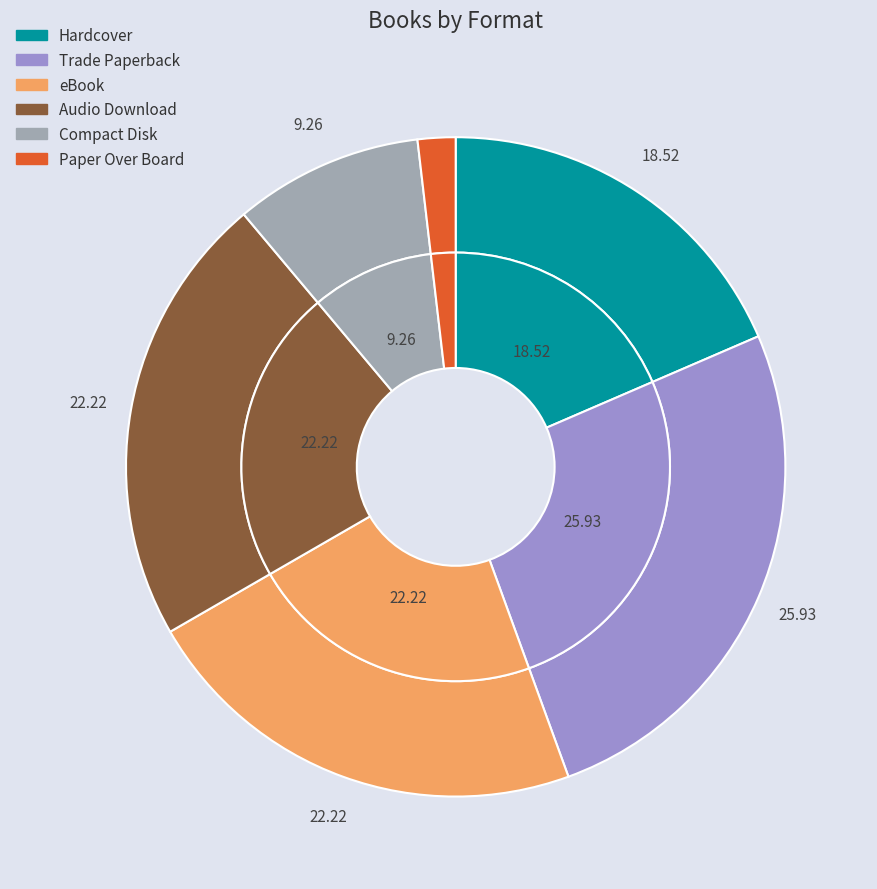

Is Hardcover the majority of the pie?

No